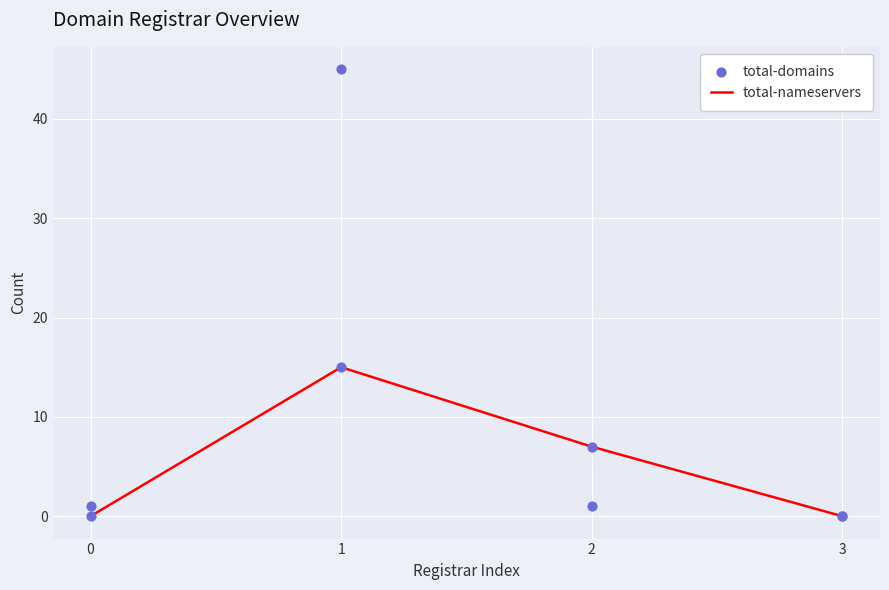

What are all the series names shown in the legend?

total-nameservers, total-domains